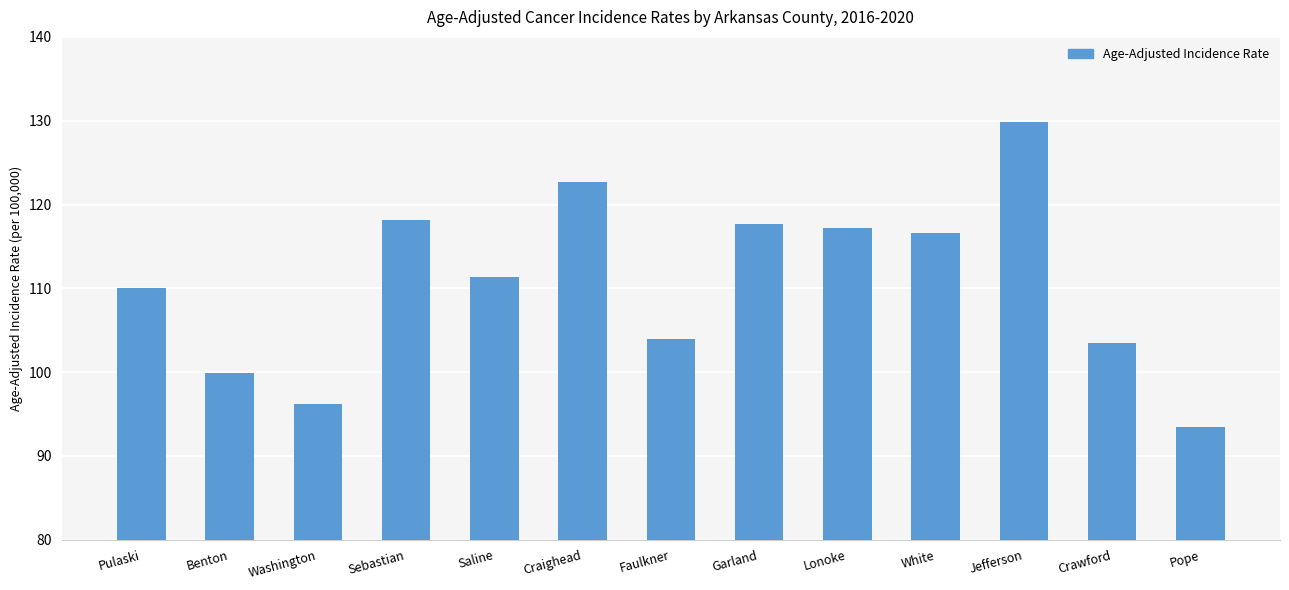

What is the sum of all values?

1440.6